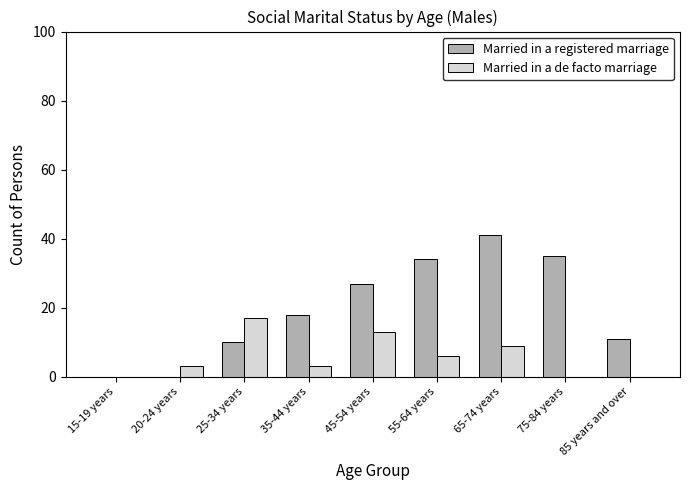

What are all the series names shown in the legend?

Married in a registered marriage, Married in a de facto marriage